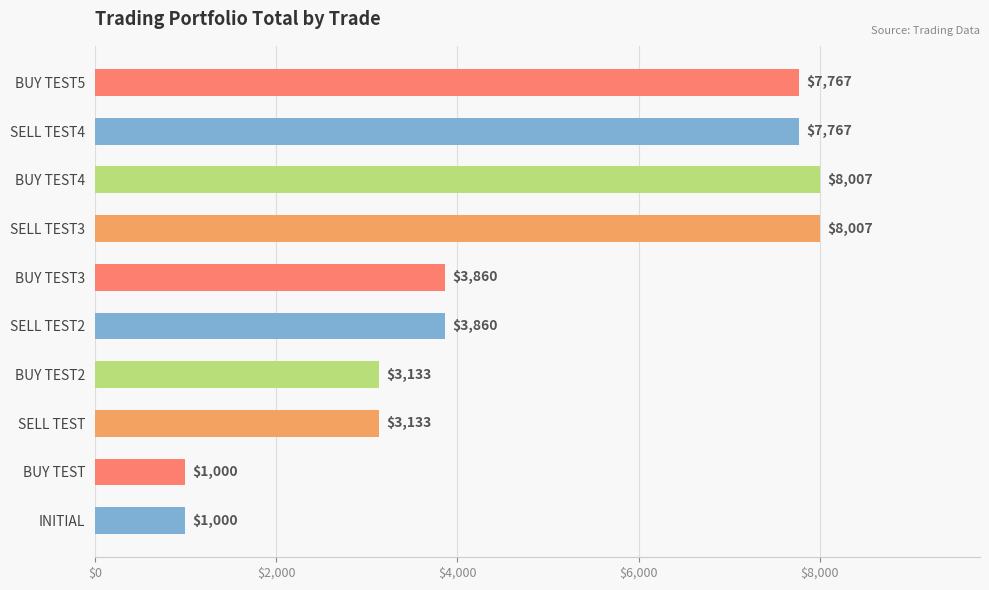

Approximately how many times larger is the value at SELL TEST2 compared to BUY TEST4?

0.5